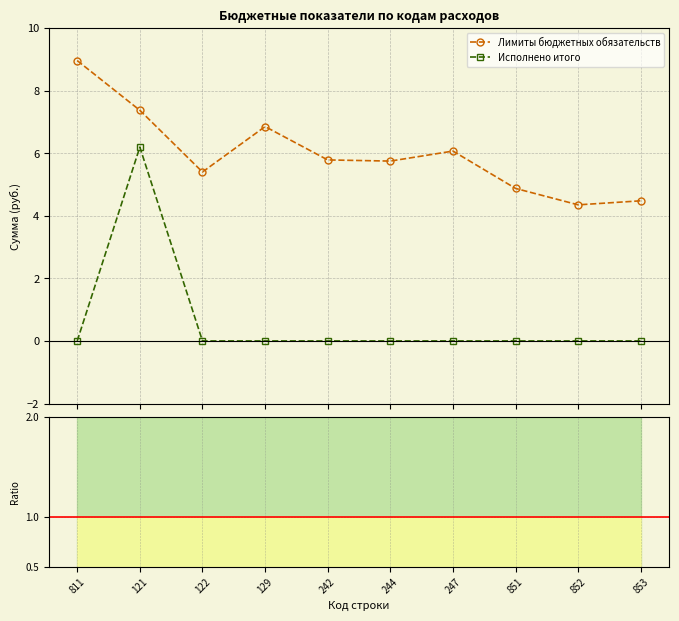

What is the maximum value shown in the chart?

9.0